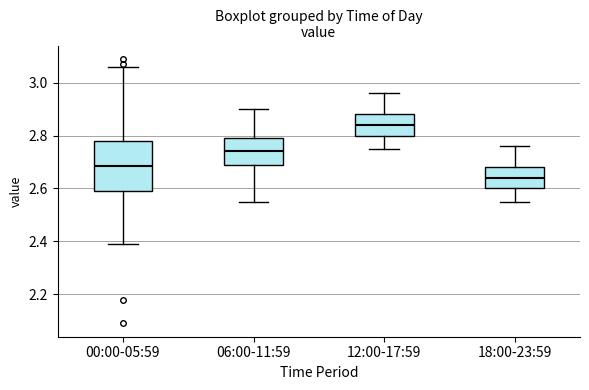

Which box is the tallest, from its lower edge to its upper edge?

00:00-05:59